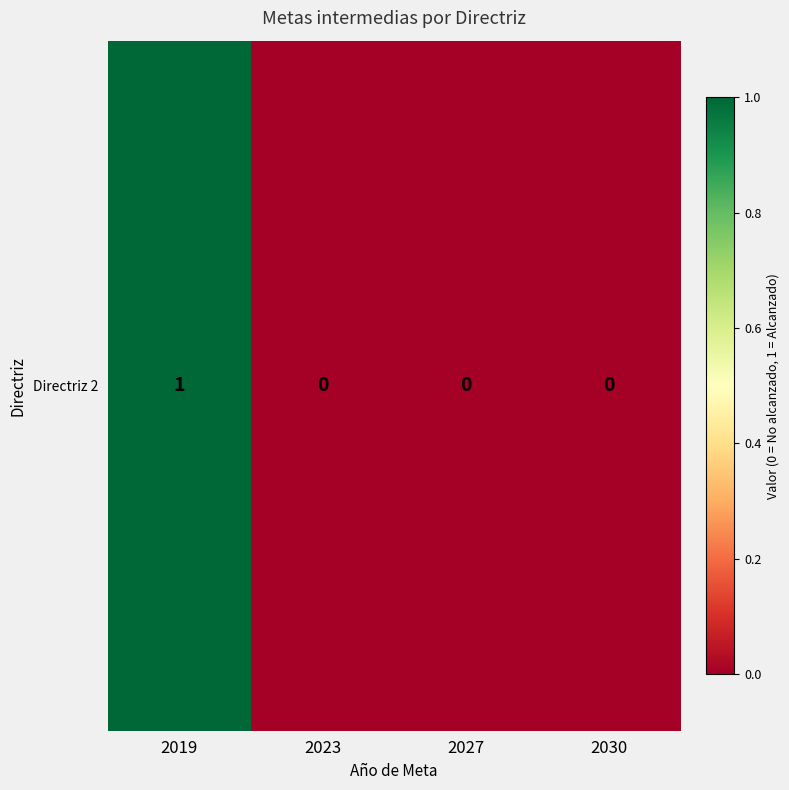

Reading left to right, transcribe all the data shown in this chart.

2019=1	2023=0	2027=0	2030=0